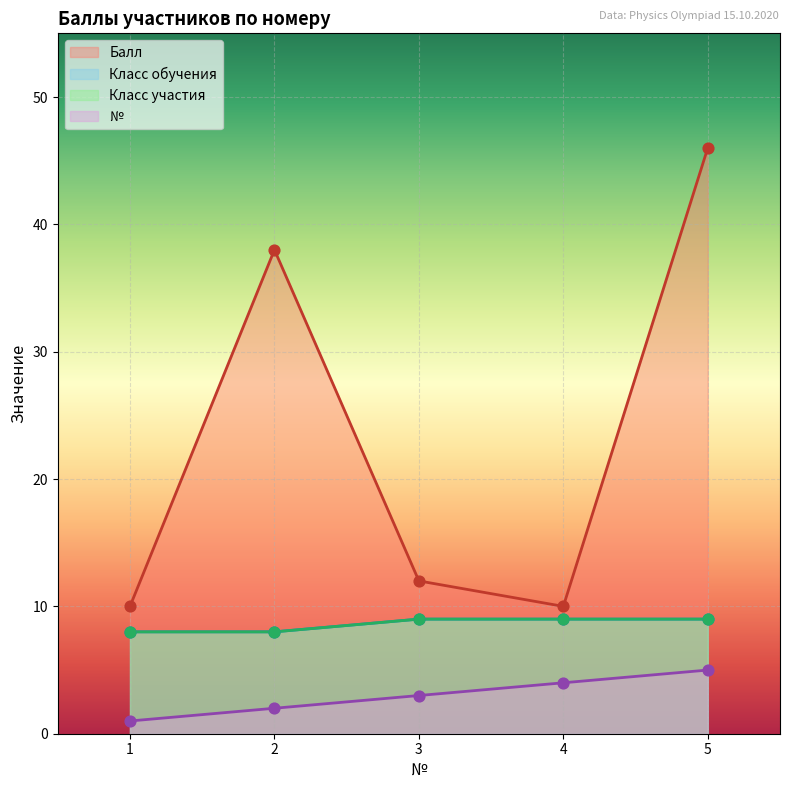

At which category is the sum across all series the highest?

5